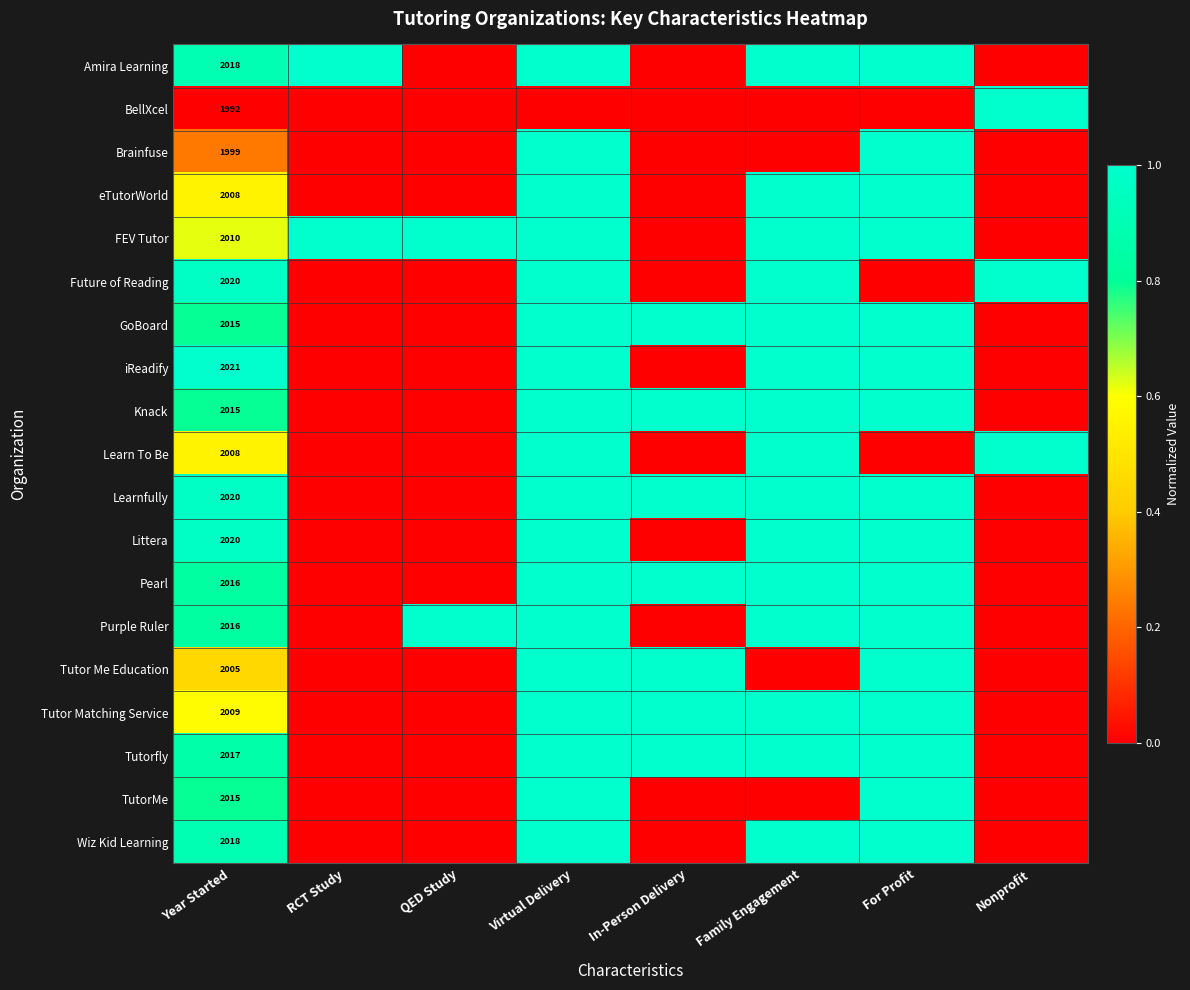

True or false: FEV Tutor has a value of 2010 at Year Started.

True